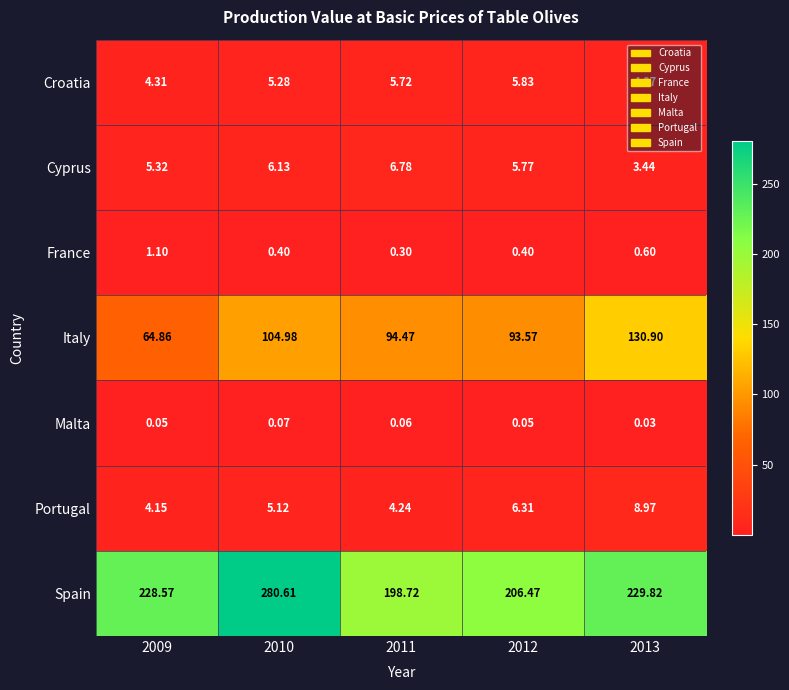

Is the value of Malta at 2010 greater than the value of Cyprus at 2011?

No